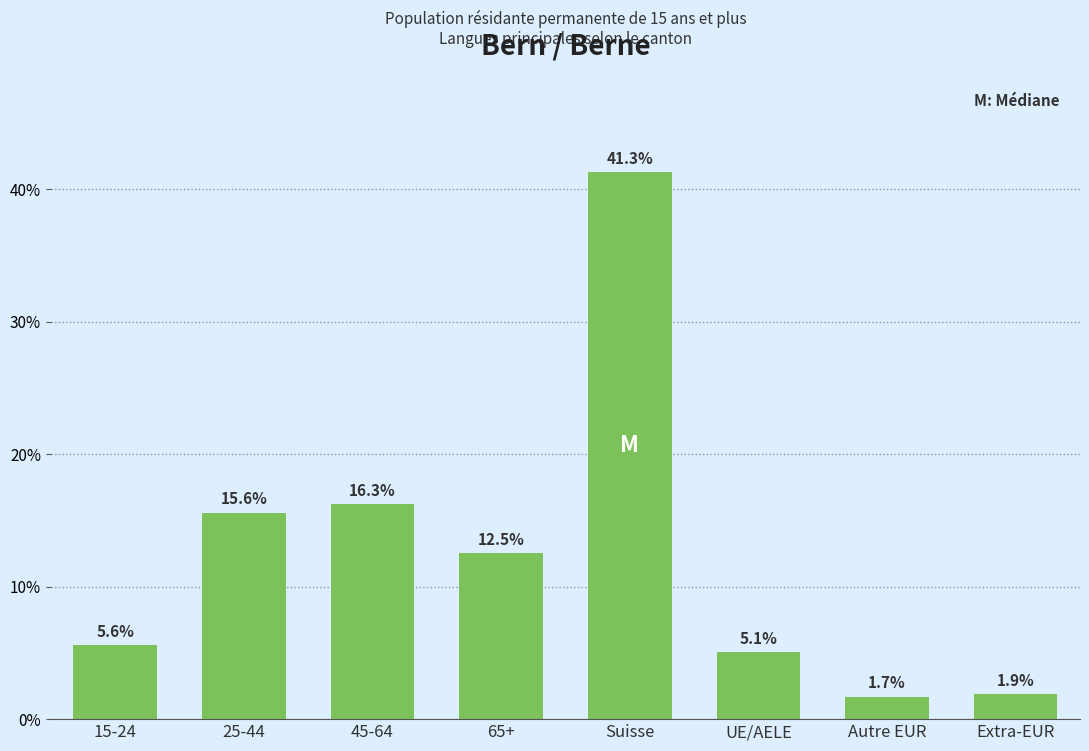

Reading right to left, extract all data points from this chart.

1.9	1.7	5.1	41.3	12.5	16.3	15.6	5.6